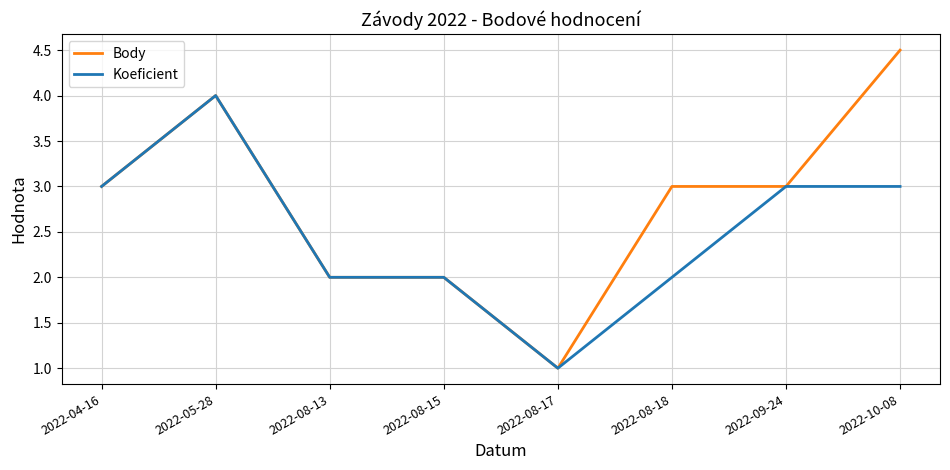

What is the lowest value of the Body series?

1.0